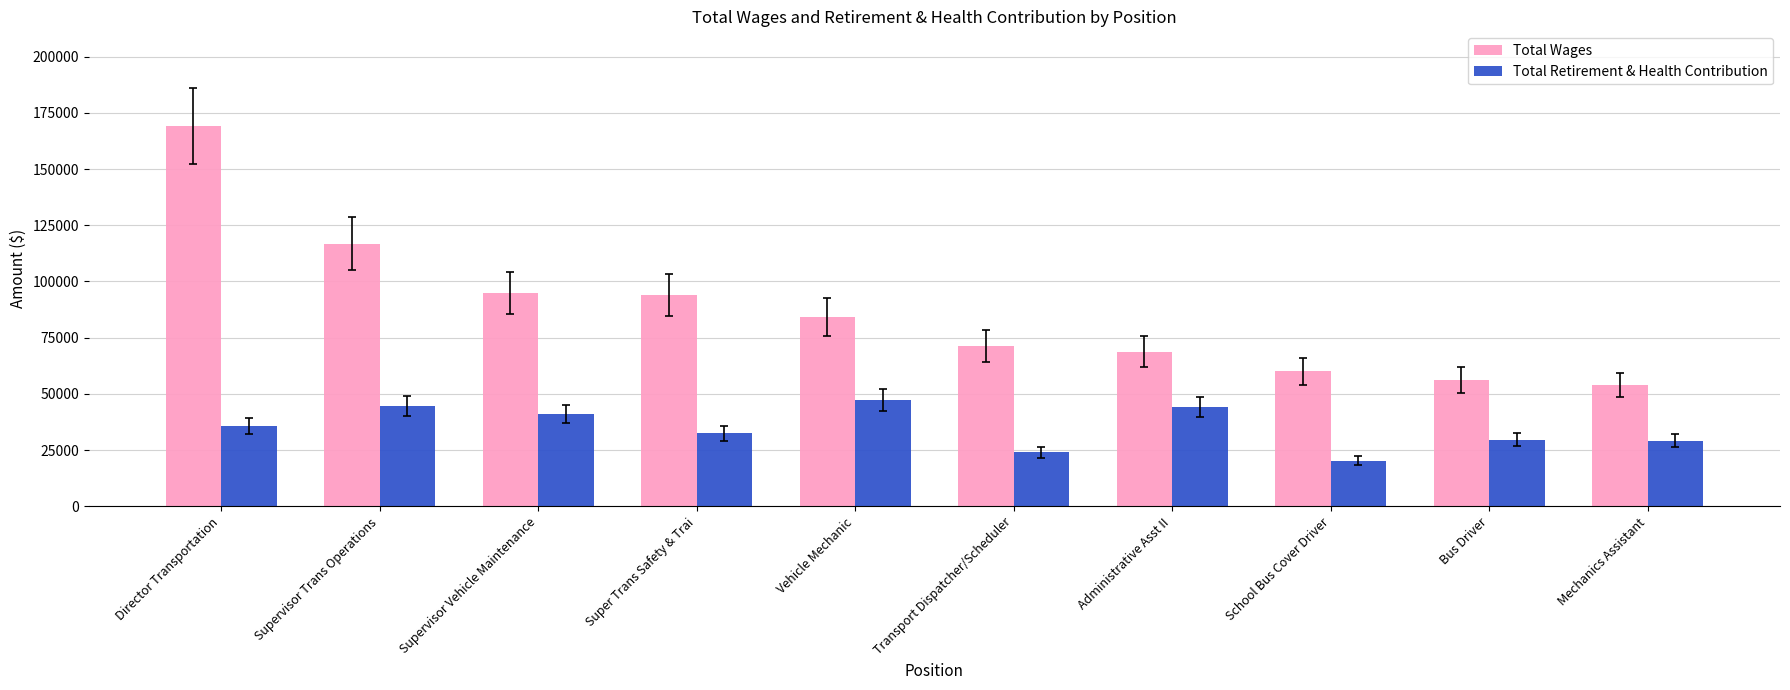

What is the difference between the highest and lowest values at Director Transportation?

133441